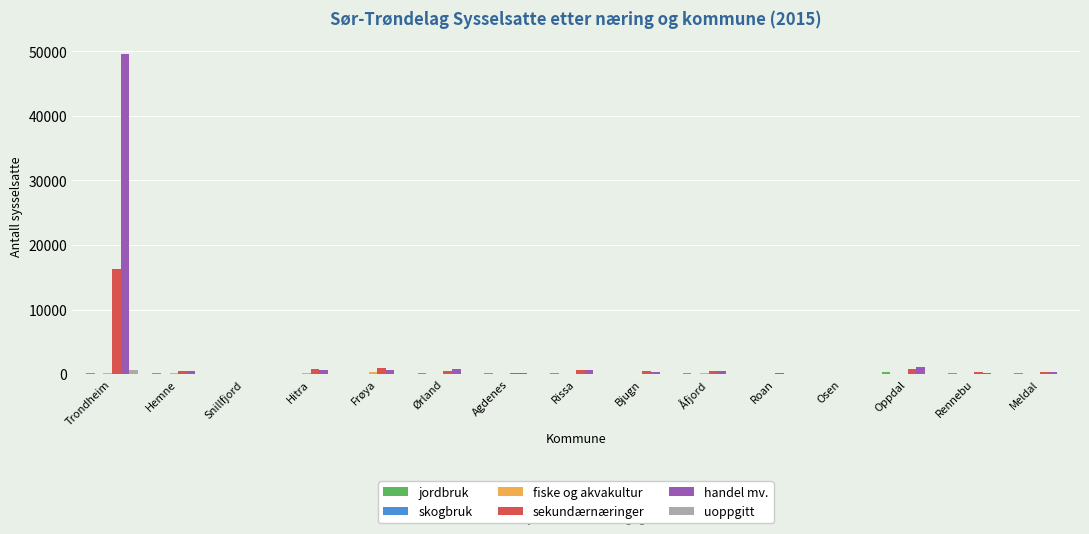

Which series has the largest total across all categories?

handel mv.